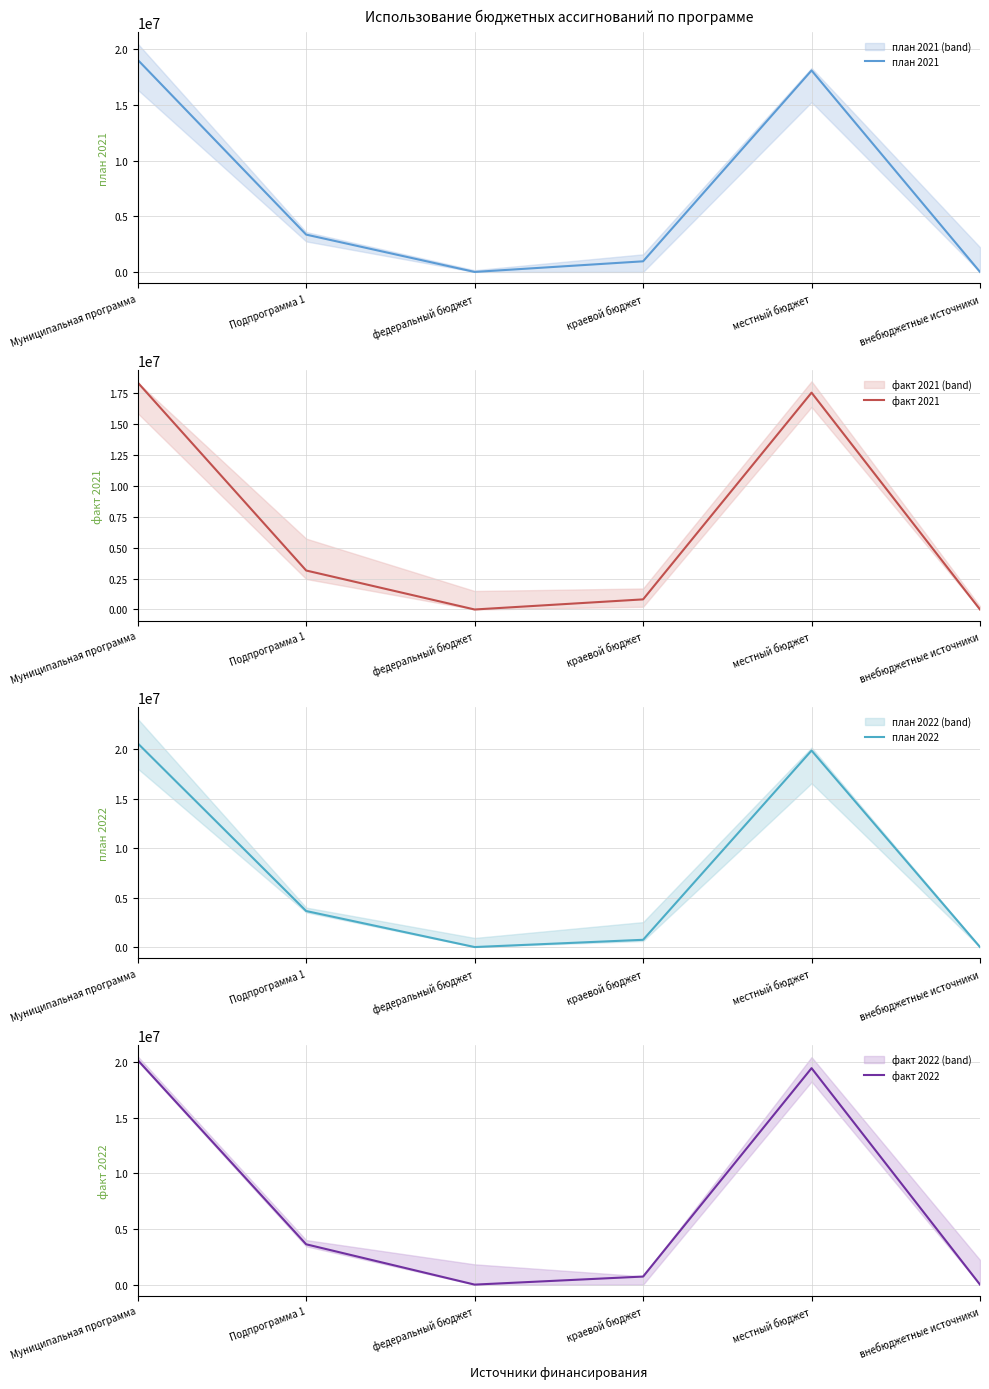

What are all the series names shown in the legend?

план 2021, факт 2021, план 2022, факт 2022